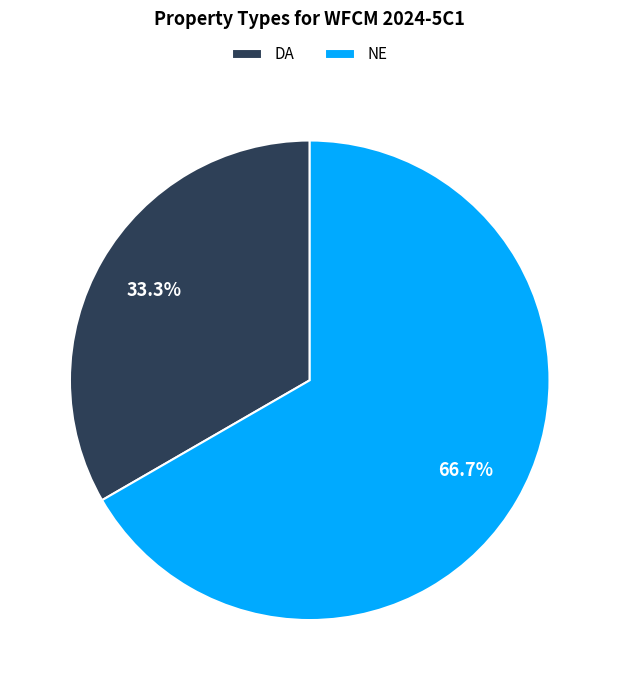

Is it true that NE is 73% of the pie?

False